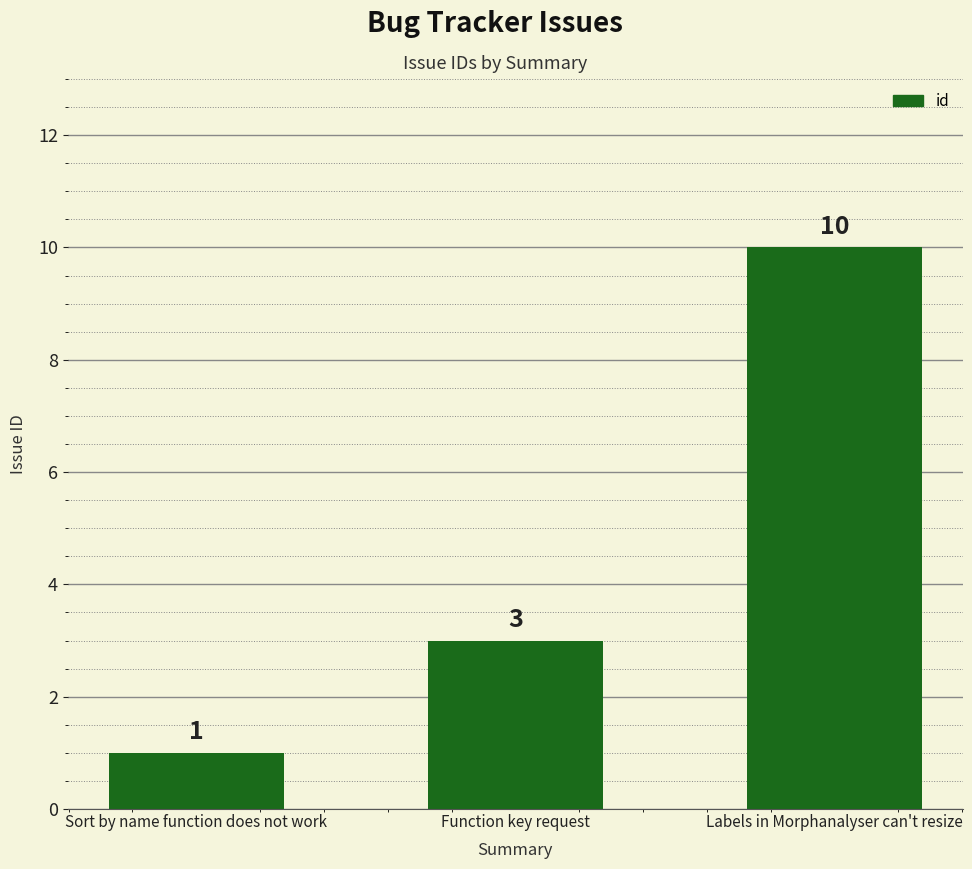

Which label corresponds to the largest value in the chart?

Labels in Morphanalyser can't resize